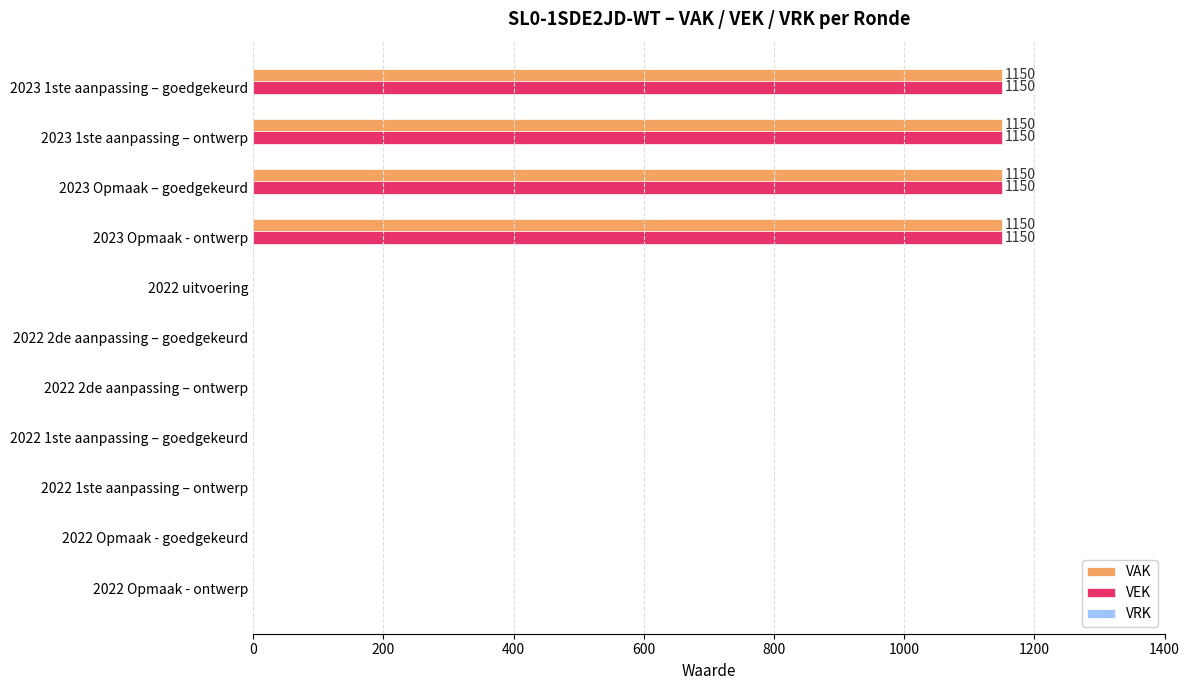

What is the total value across all series at 2023 Opmaak - ontwerp?

2300